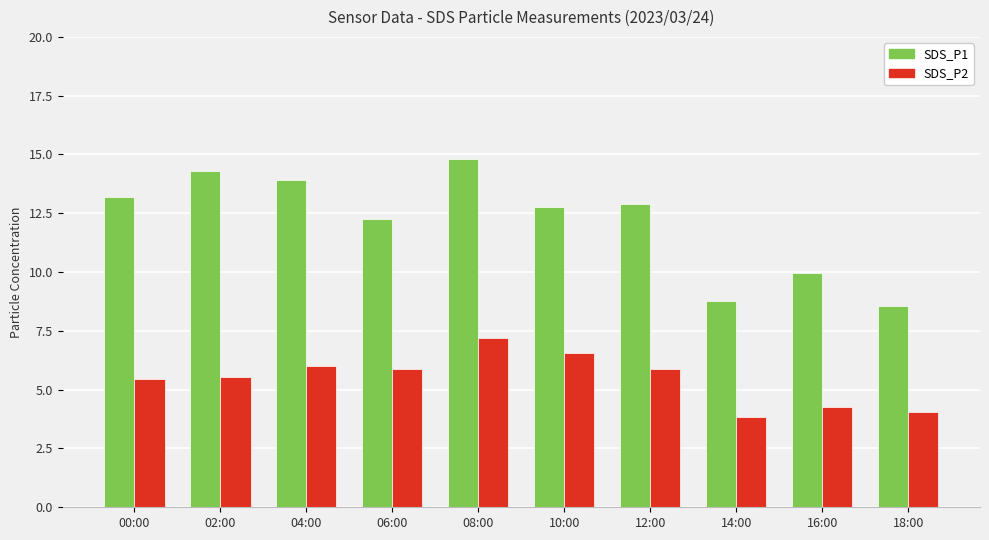

Where does the SDS_P1 series first go above 12?

00:00